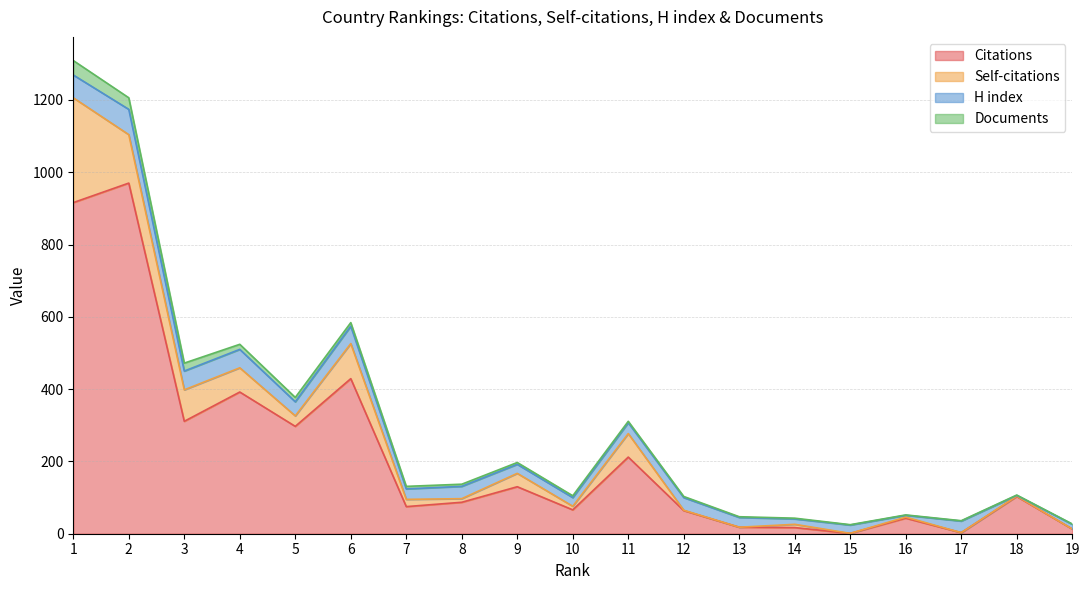

What is the spread (max minus min) of values at 8?

81